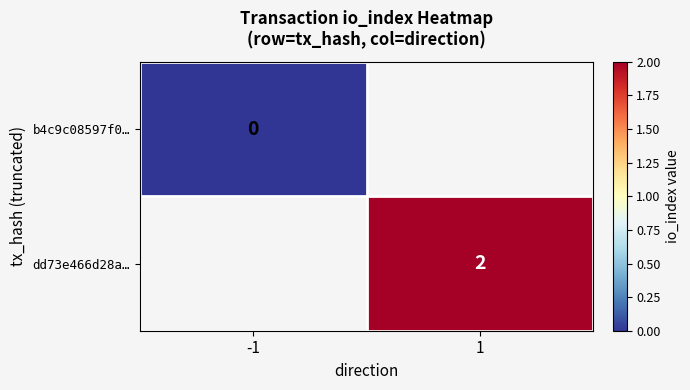

Is the value of b4c9c08597f0… at -1 greater than the value of dd73e466d28a… at 1?

No